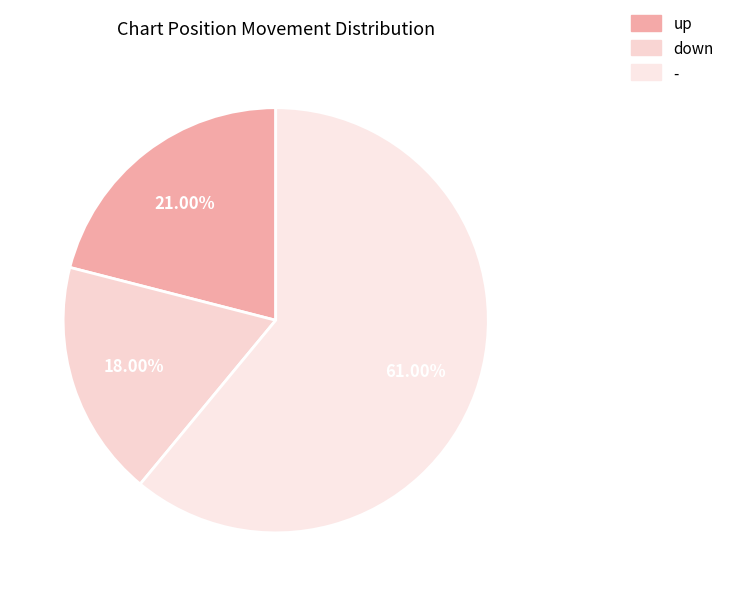

Is it true that up is 35% of the pie?

False